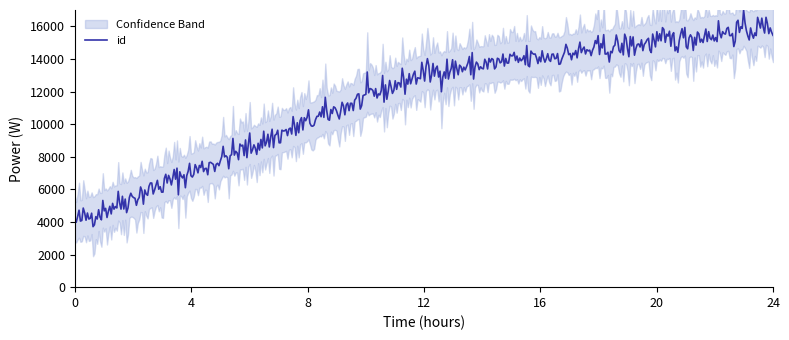

How many lines are shown in the chart?

1